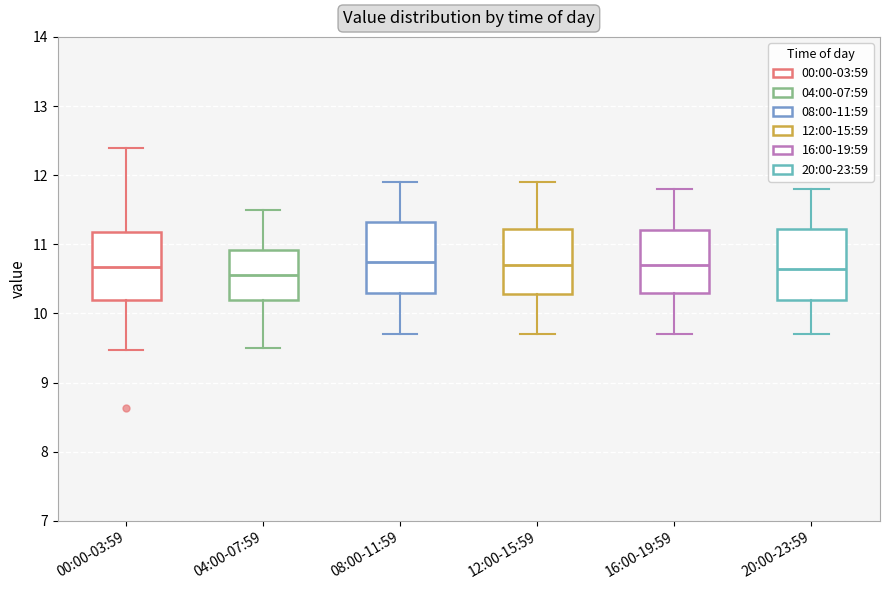

Where is the lower edge of the box for 20:00-23:59 on the y-axis? The values are not printed on the chart, so give them approximately, as read against the axis.

10.2